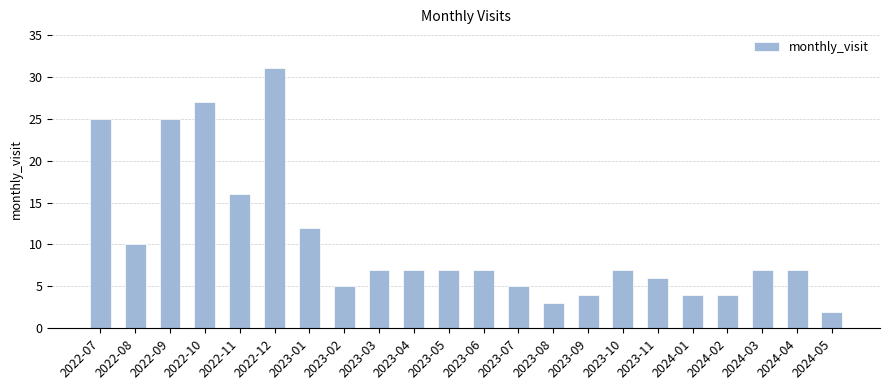

What is the change in value from 2023-01 to 2024-02?

-8